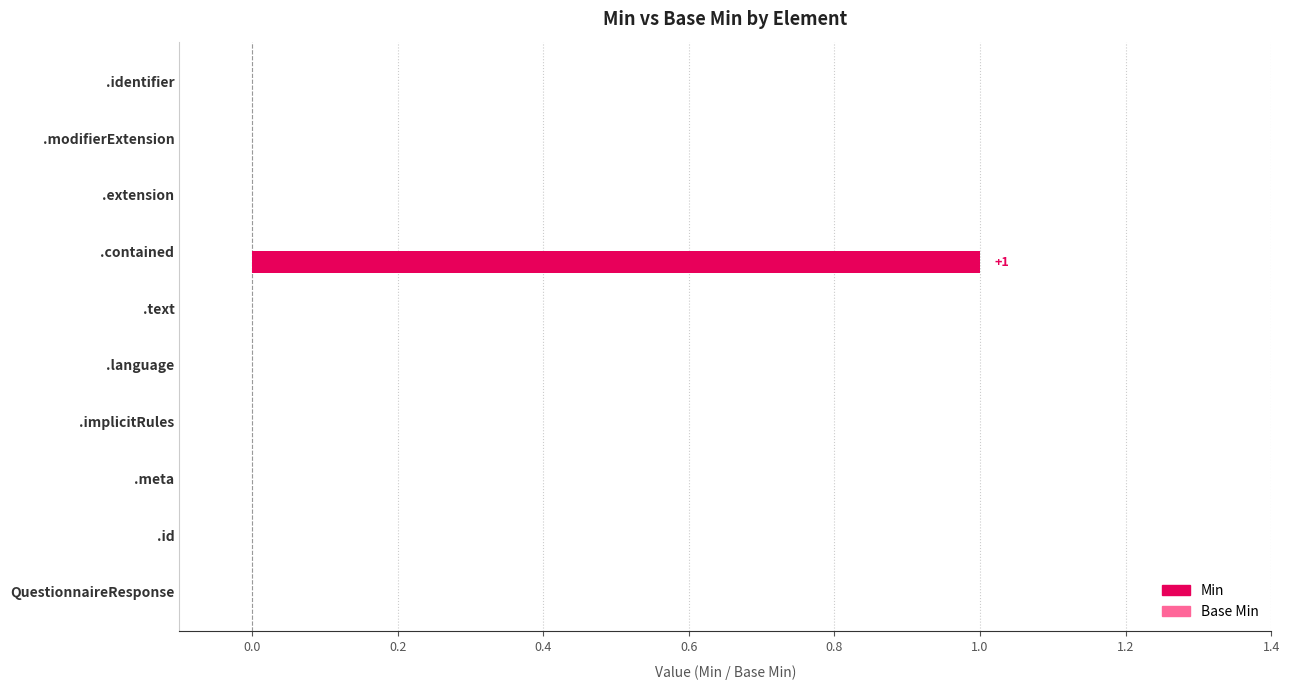

Is it true that the value at .text is 0?

True